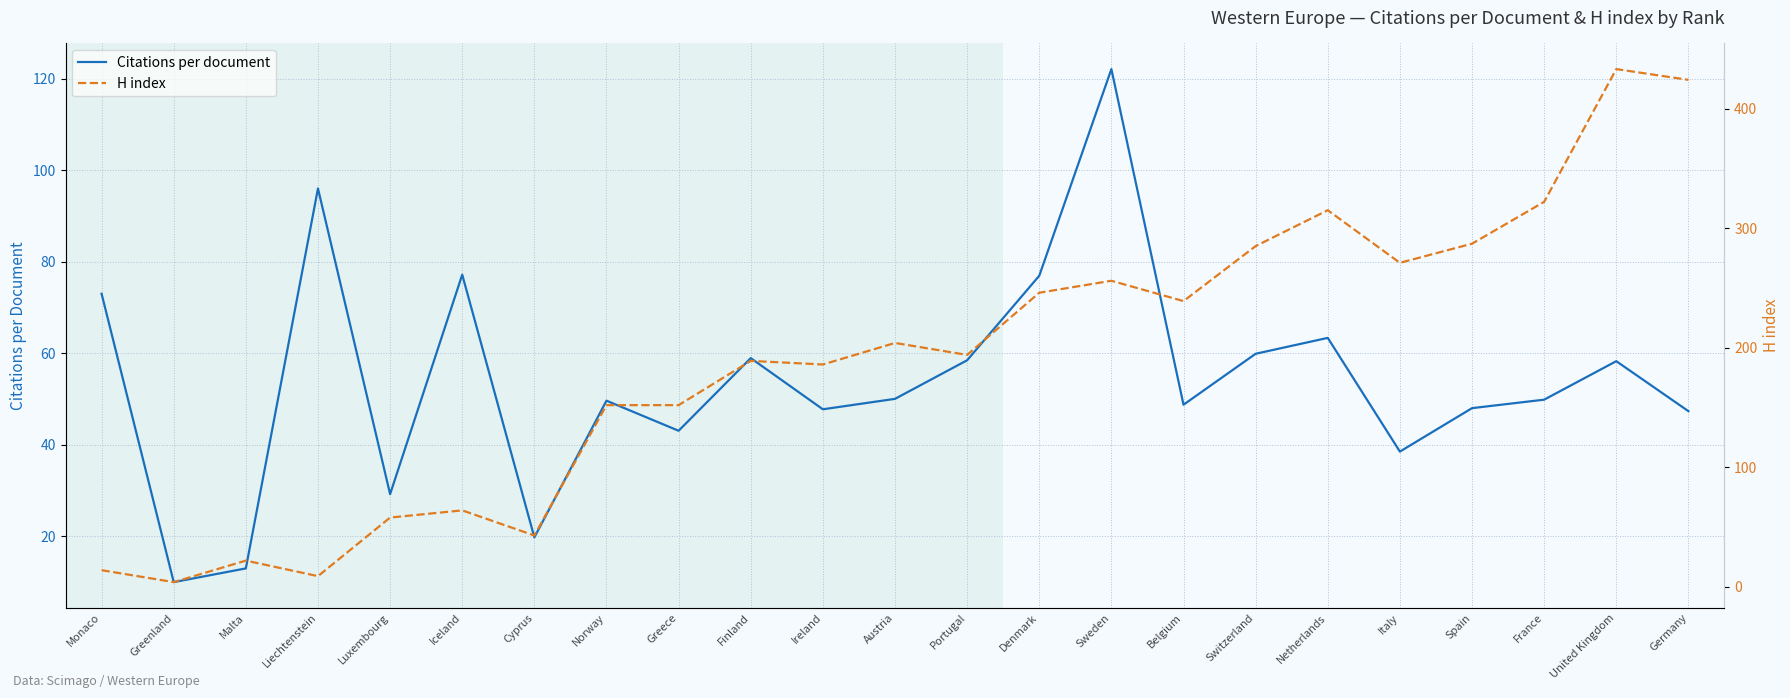

Which category has the highest value in the Citations per document series?

Sweden